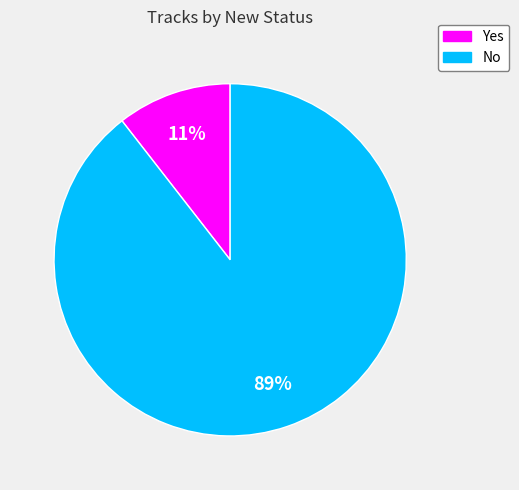

Is the sum of No and Yes greater than half?

Yes